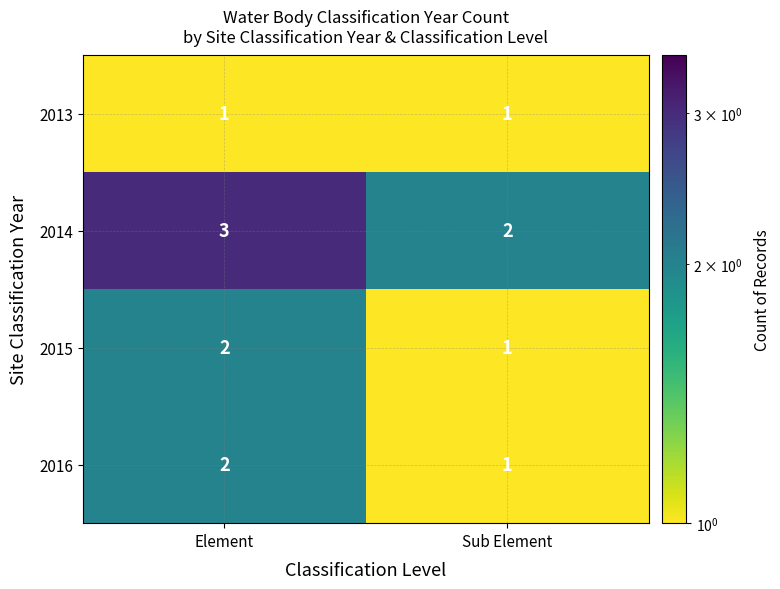

What is the sum of the 2015 values at Sub Element and Element?

3